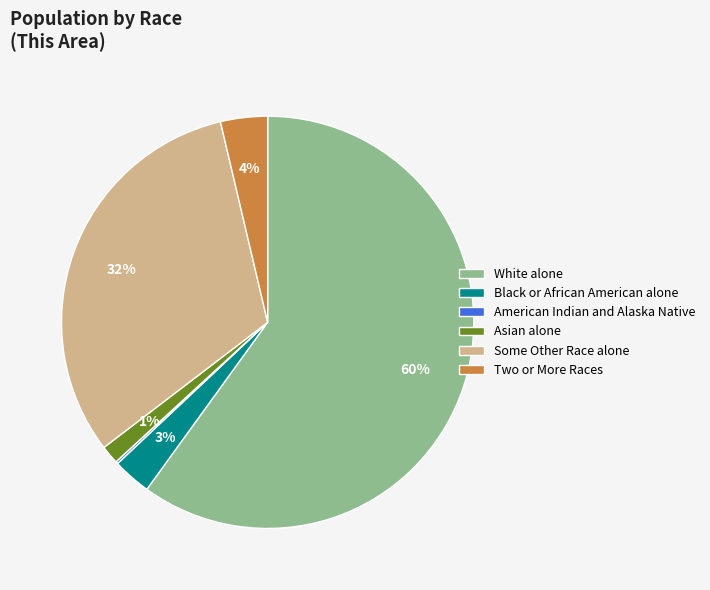

Which slice is the largest?

White alone